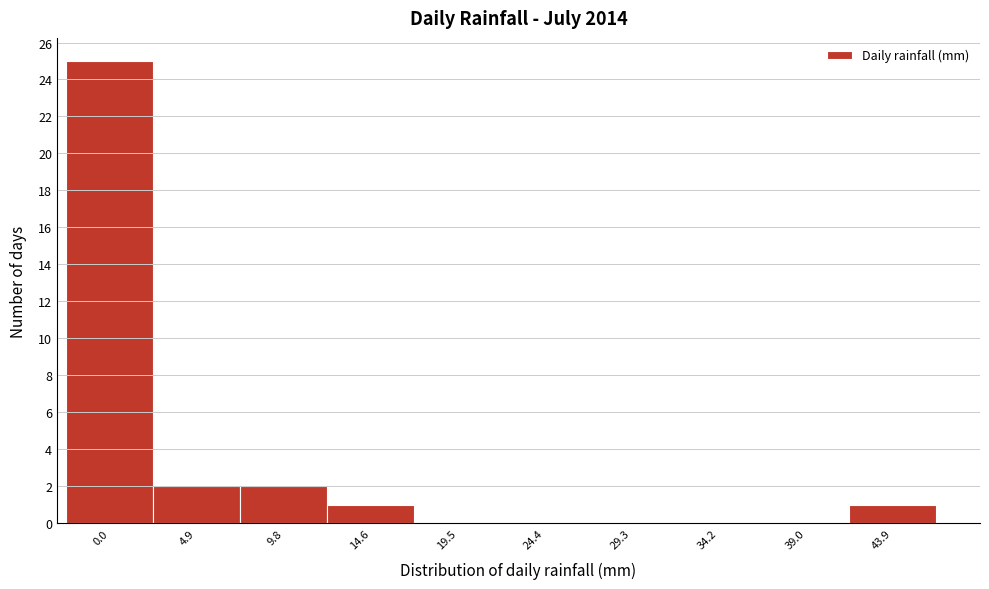

Reading right to left, transcribe all the data shown in this chart.

43.9=1	39.0=0	34.2=0	29.3=0	24.4=0	19.5=0	14.6=1	9.8=2	4.9=2	0.0=25